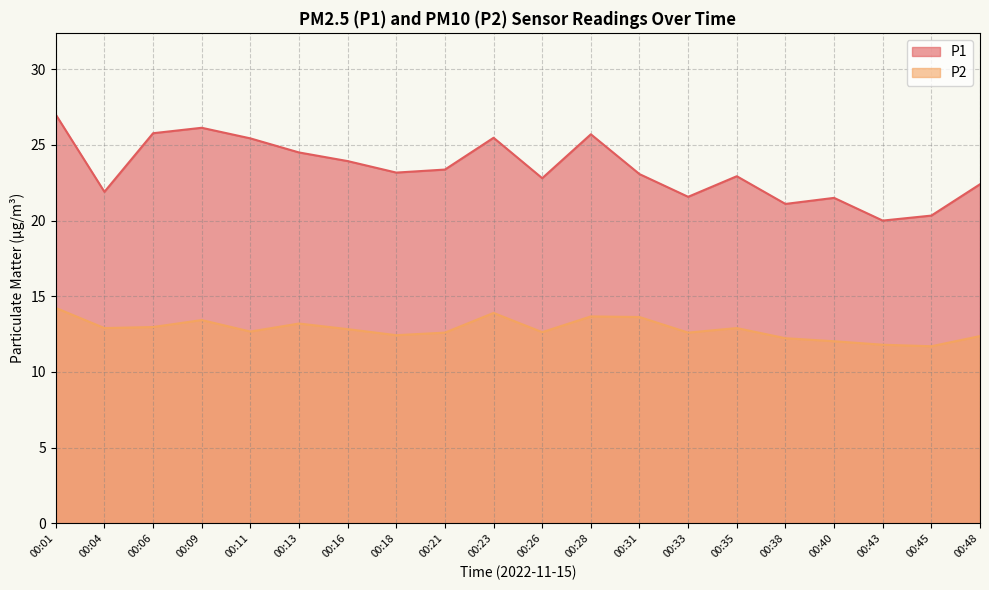

How many values in the P1 series exceed 23?

11